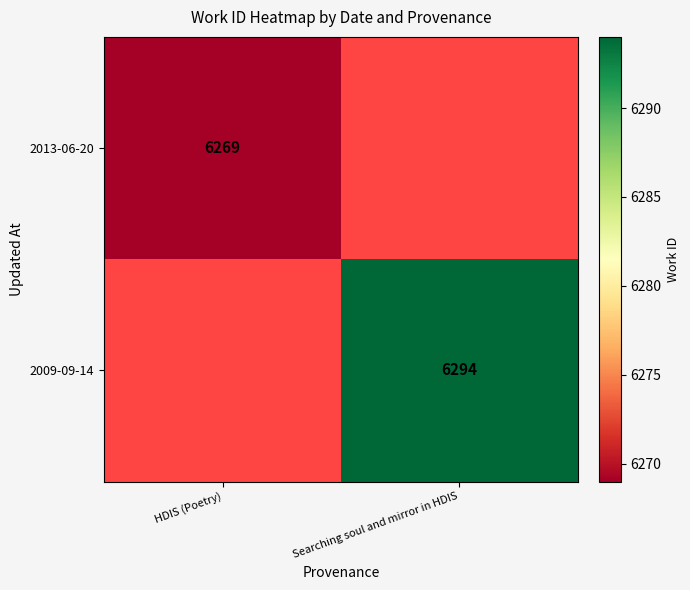

The 2009-09-14 series shows 1594 at Searching soul and mirror in HDIS. True or false?

False